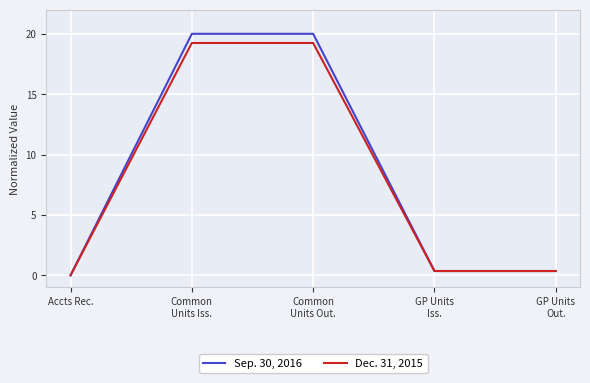

What is the difference between the second highest and second lowest values in the Dec. 31, 2015 series?

18.9